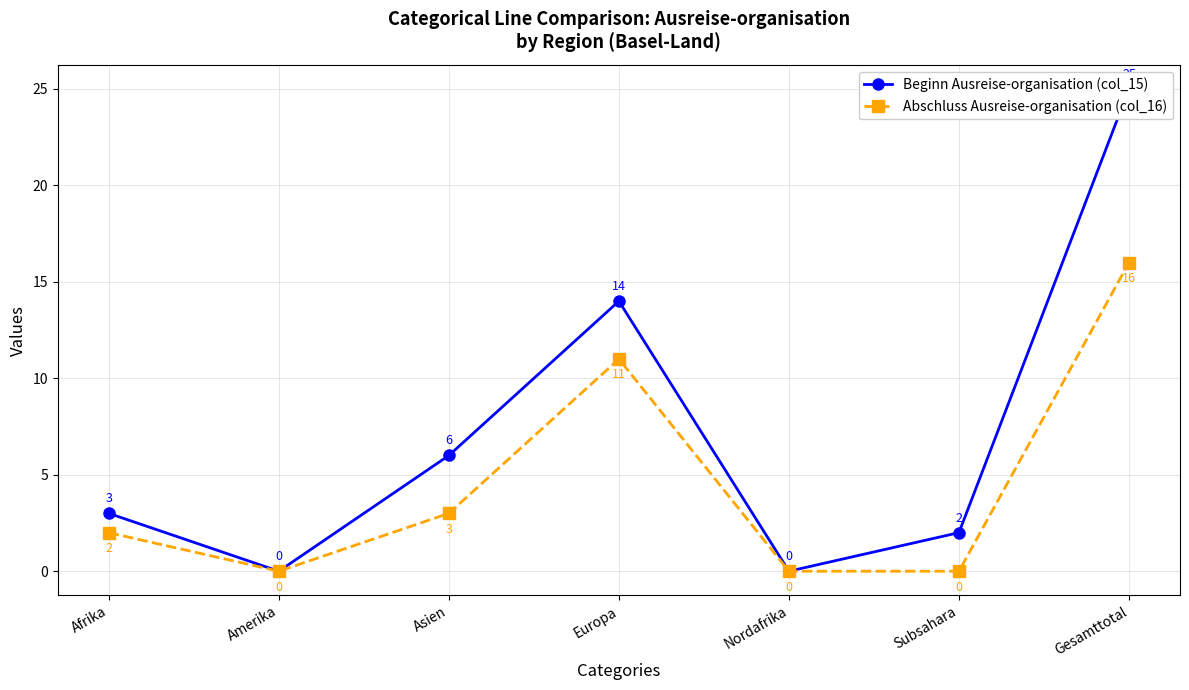

At how many categories does at least one series exceed 23?

1